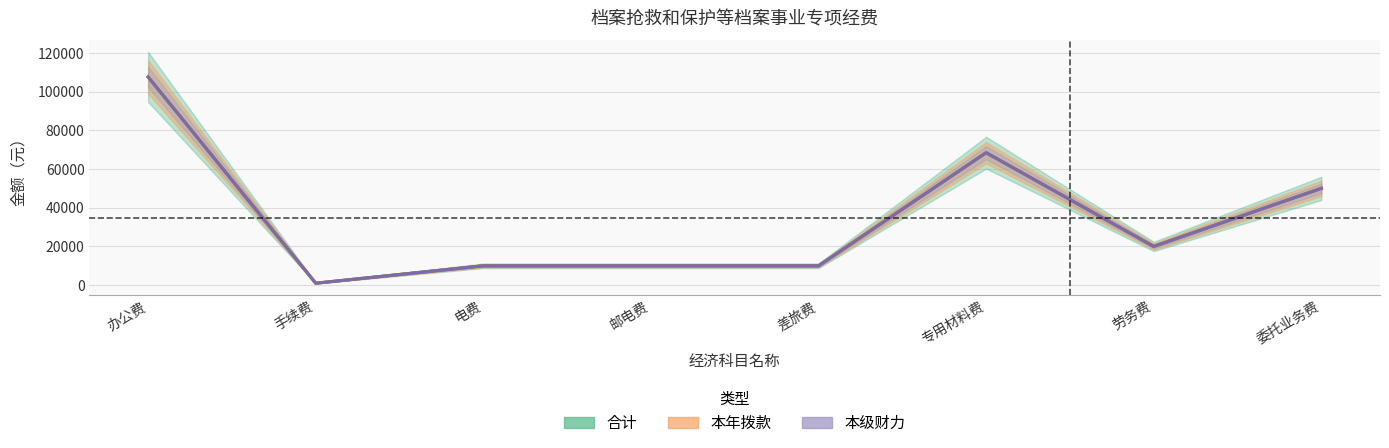

What is the smallest value displayed?

1000.0